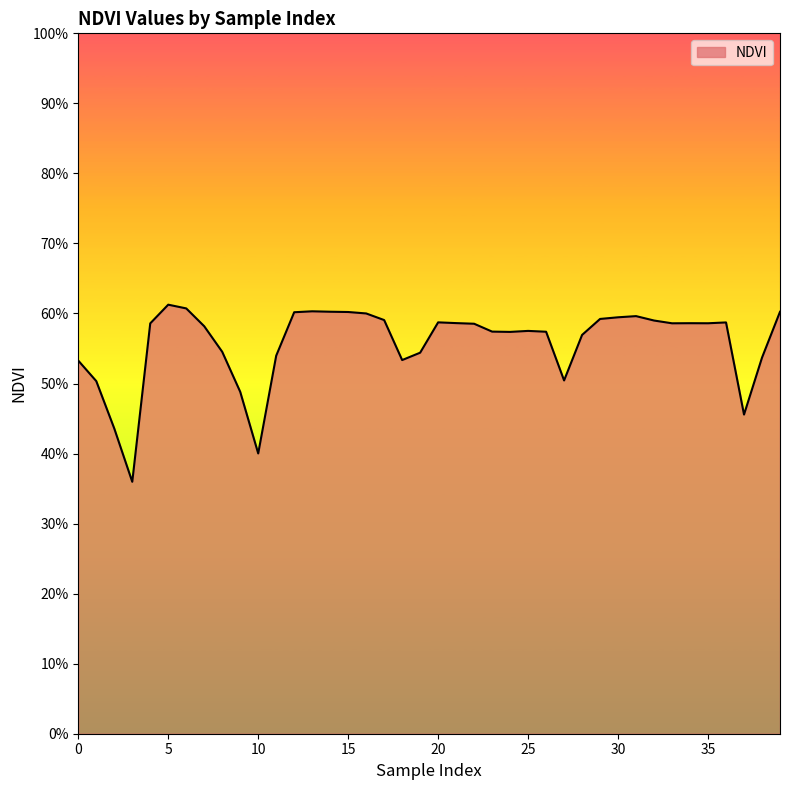

Does the chart have visible grid lines?

No